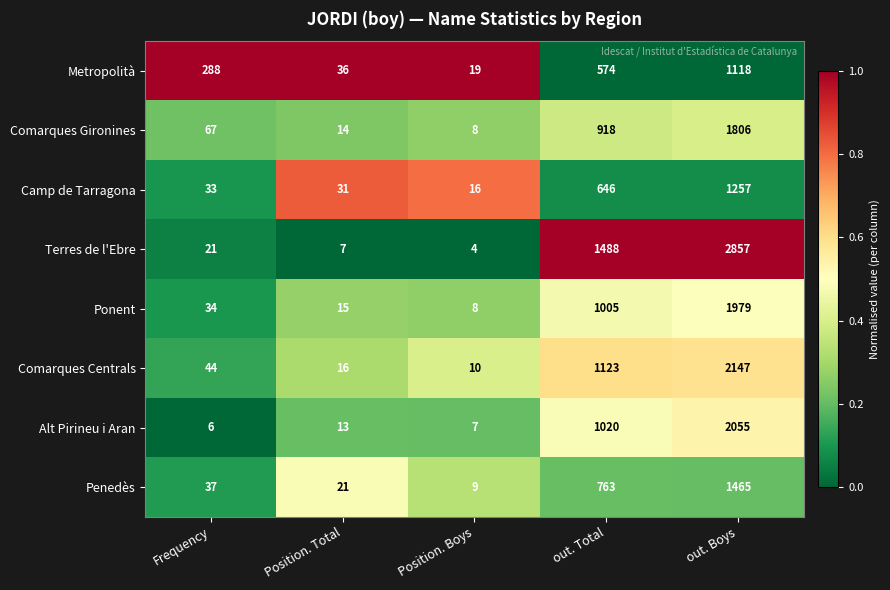

At which label is Comarques Gironines closest to 907?

out. Total